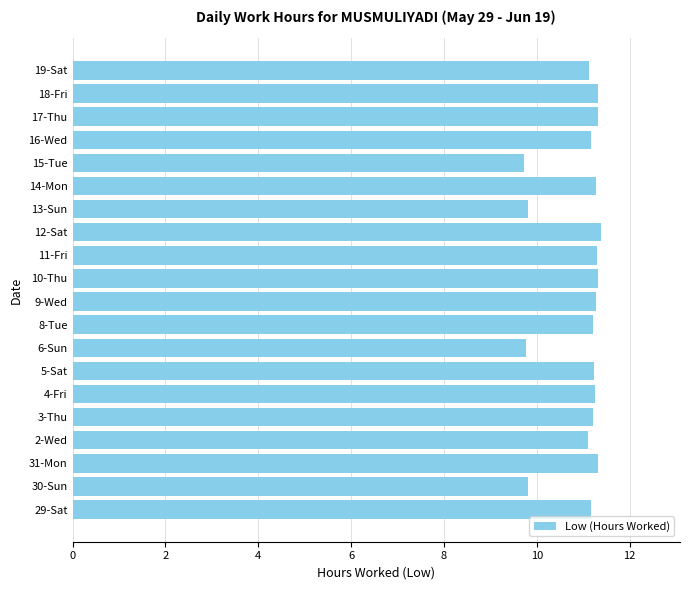

What is the maximum value shown in the chart?

11.4